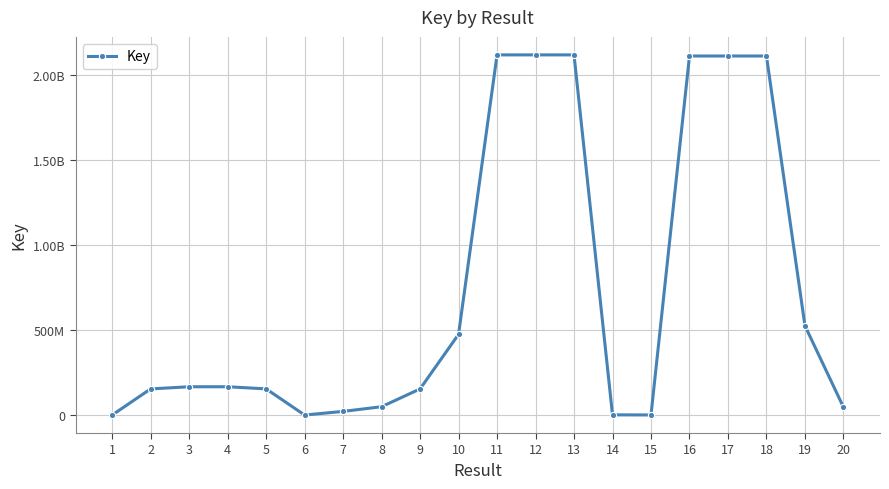

Does the chart have visible grid lines?

Yes